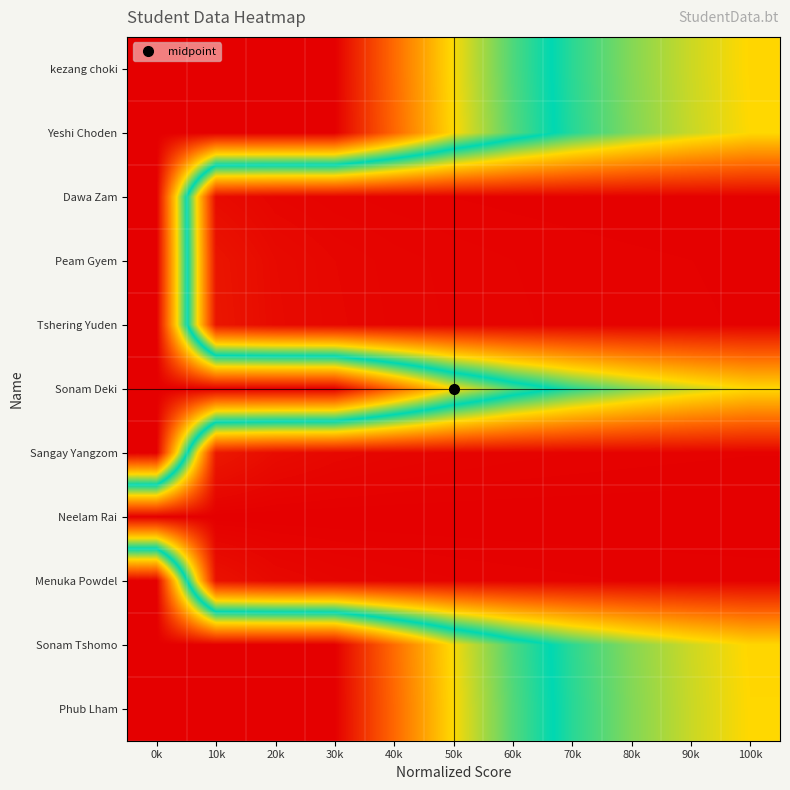

What is the total value across all series at 100k?

5.0